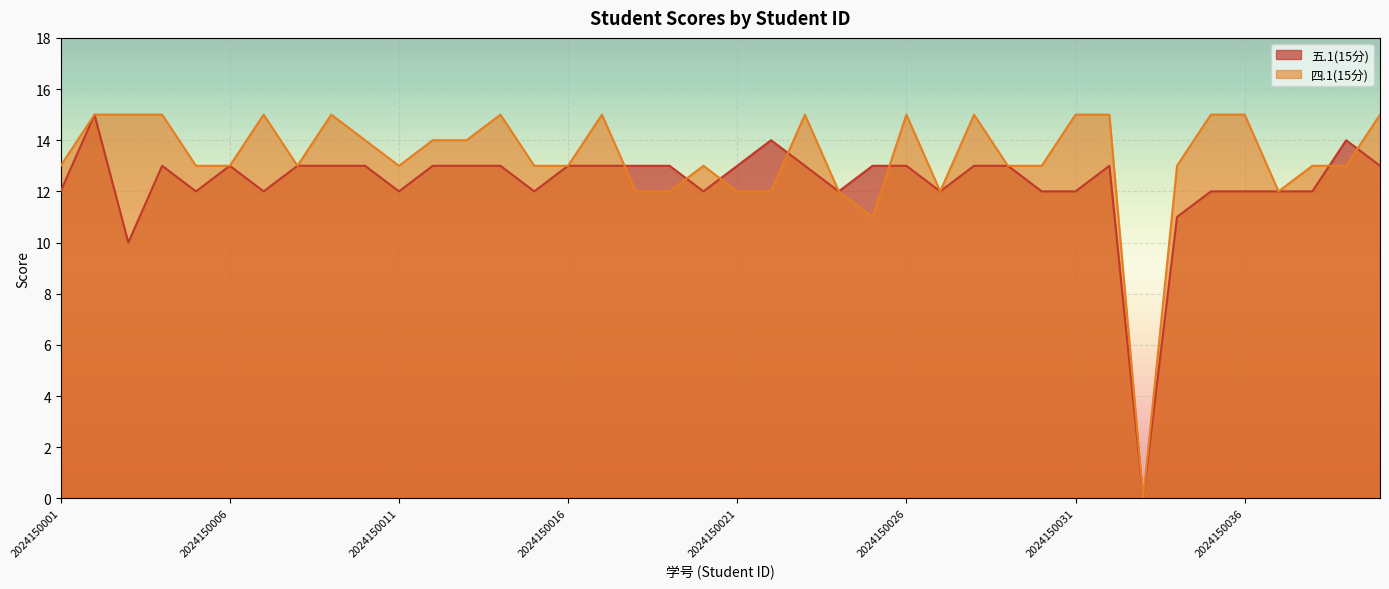

True or false: 四.1(15分) has more than 2 interior local peaks.

True